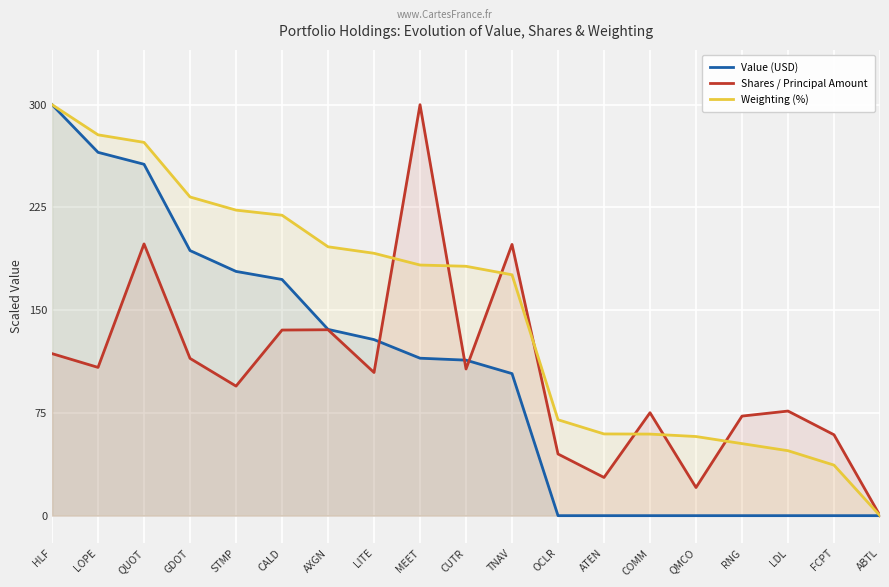

At which label does Value (USD) first exceed 113?

HLF